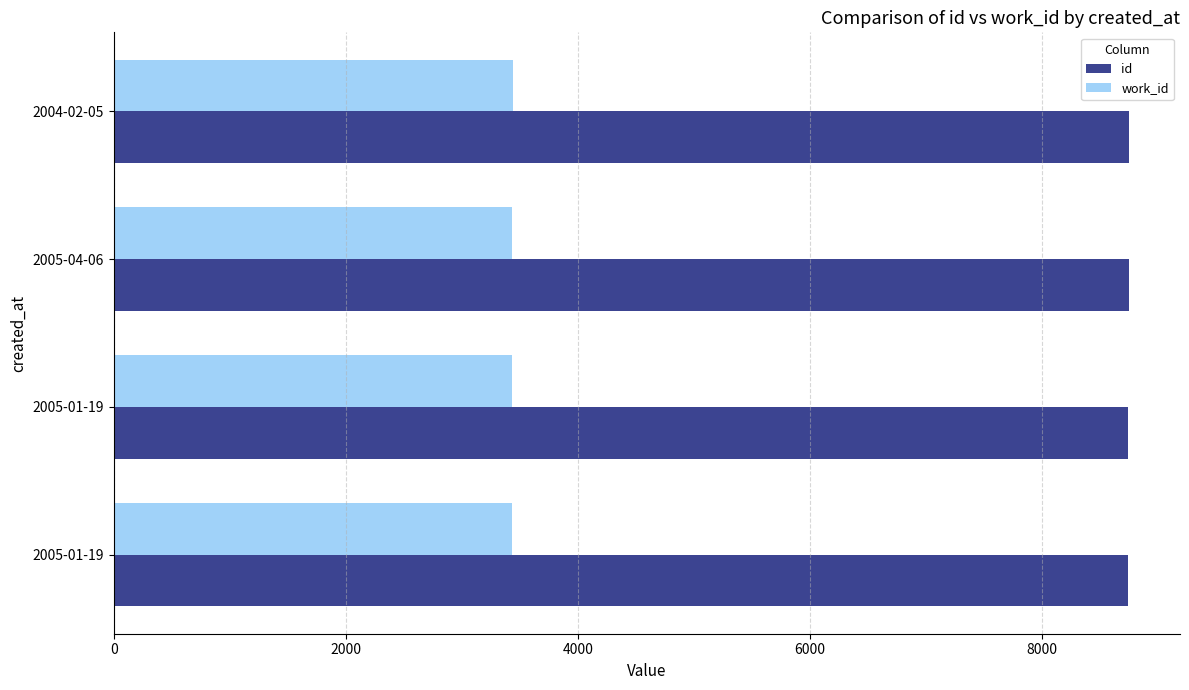

What are all the series names shown in the legend?

id, work_id